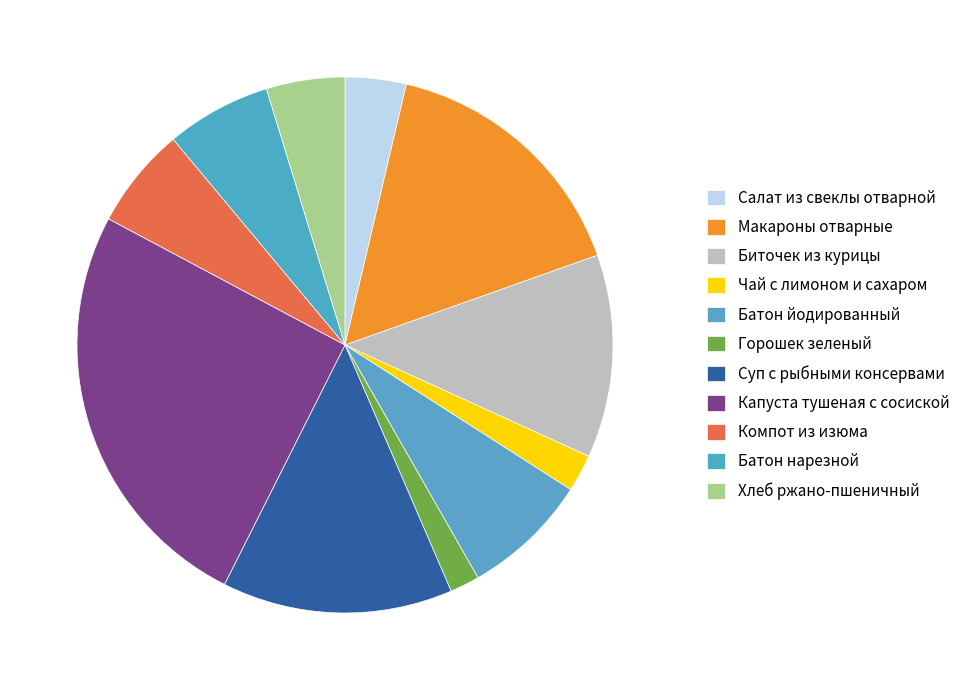

Which slice is the largest?

Капуста тушеная с сосиской